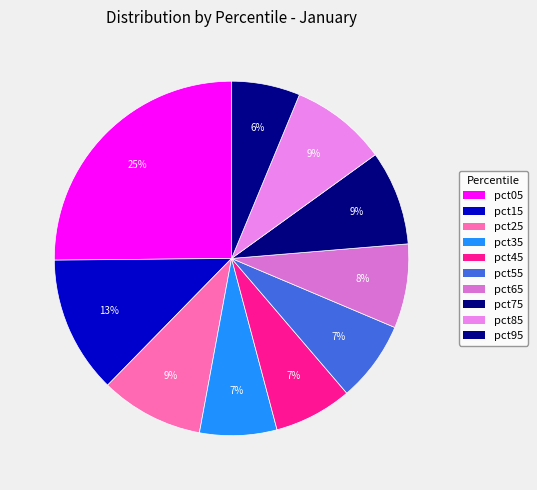

How many slices are in this pie chart?

10